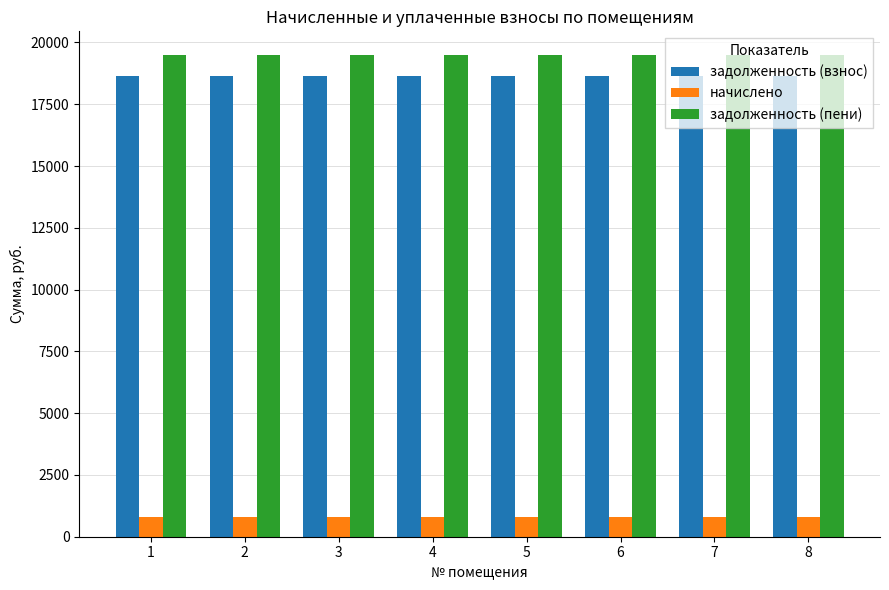

What is the greatest value displayed?

19477.9